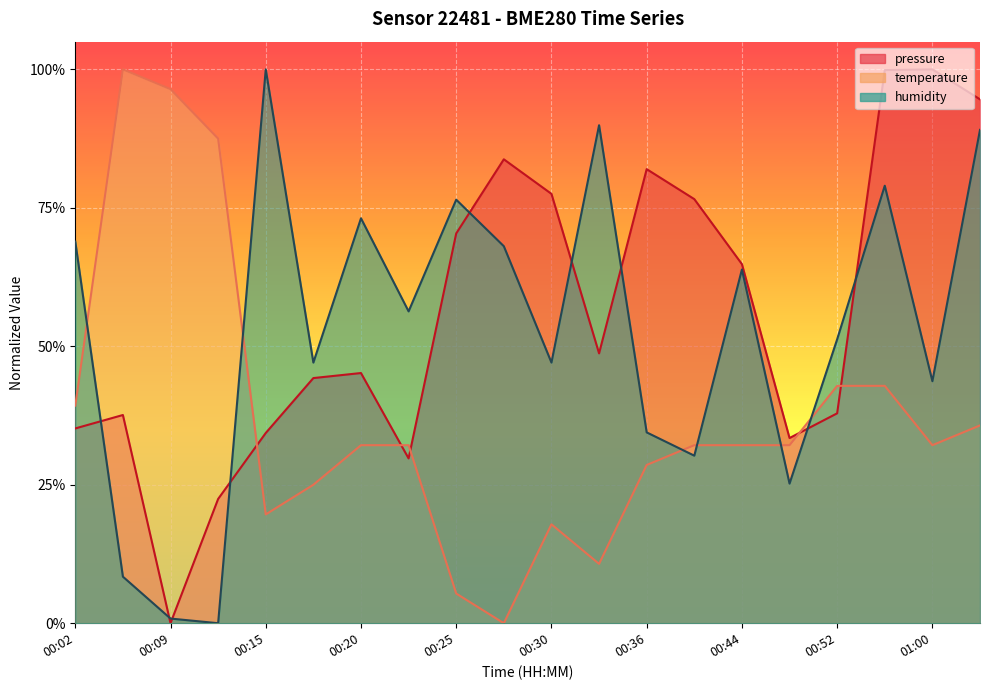

How many data points in pressure are above 0?

19